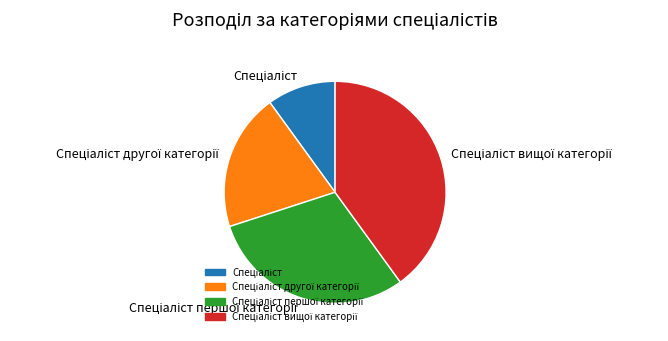

How many slices are in this pie chart?

4